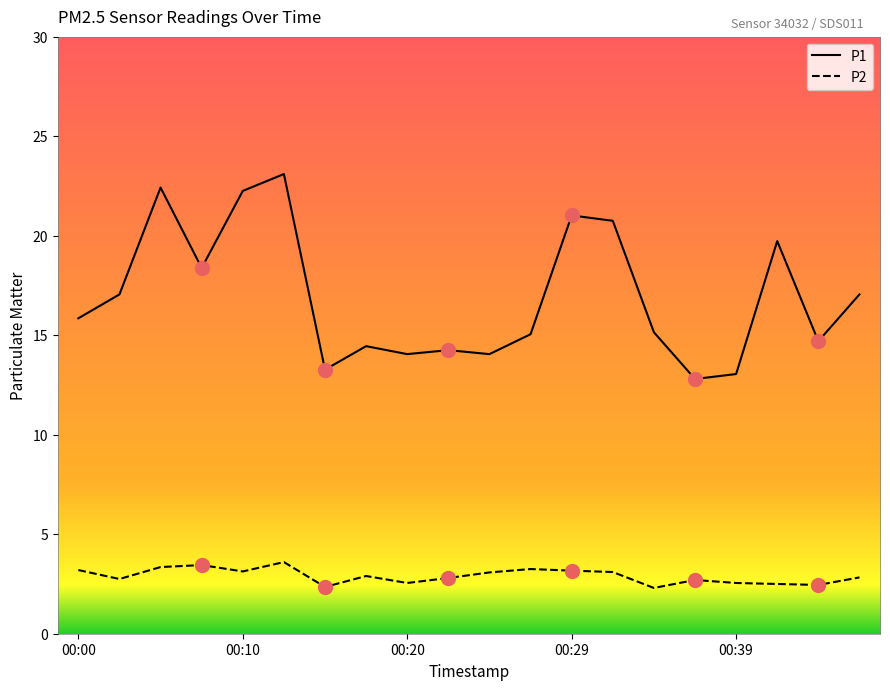

What is the greatest value displayed?

23.1